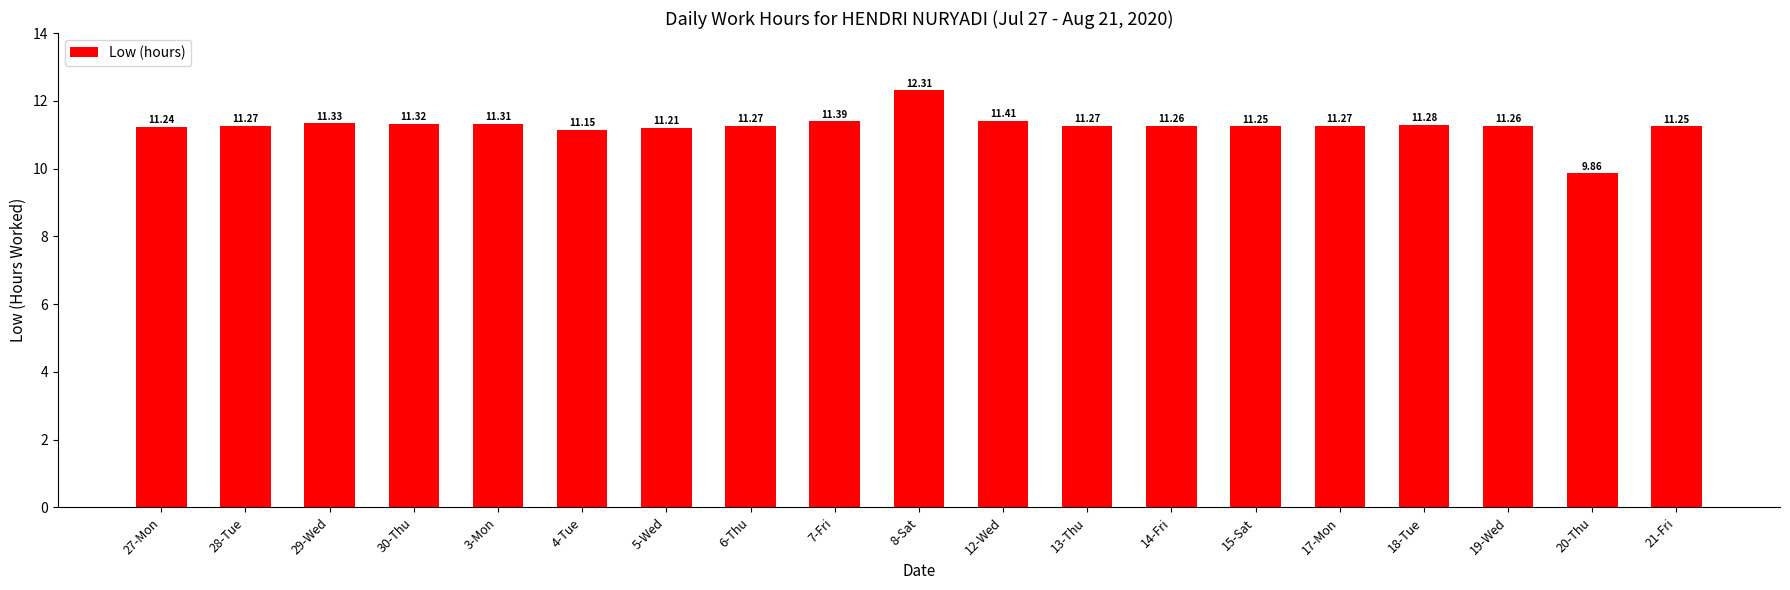

What is the sum of the values at 30-Thu and 21-Fri?

22.6